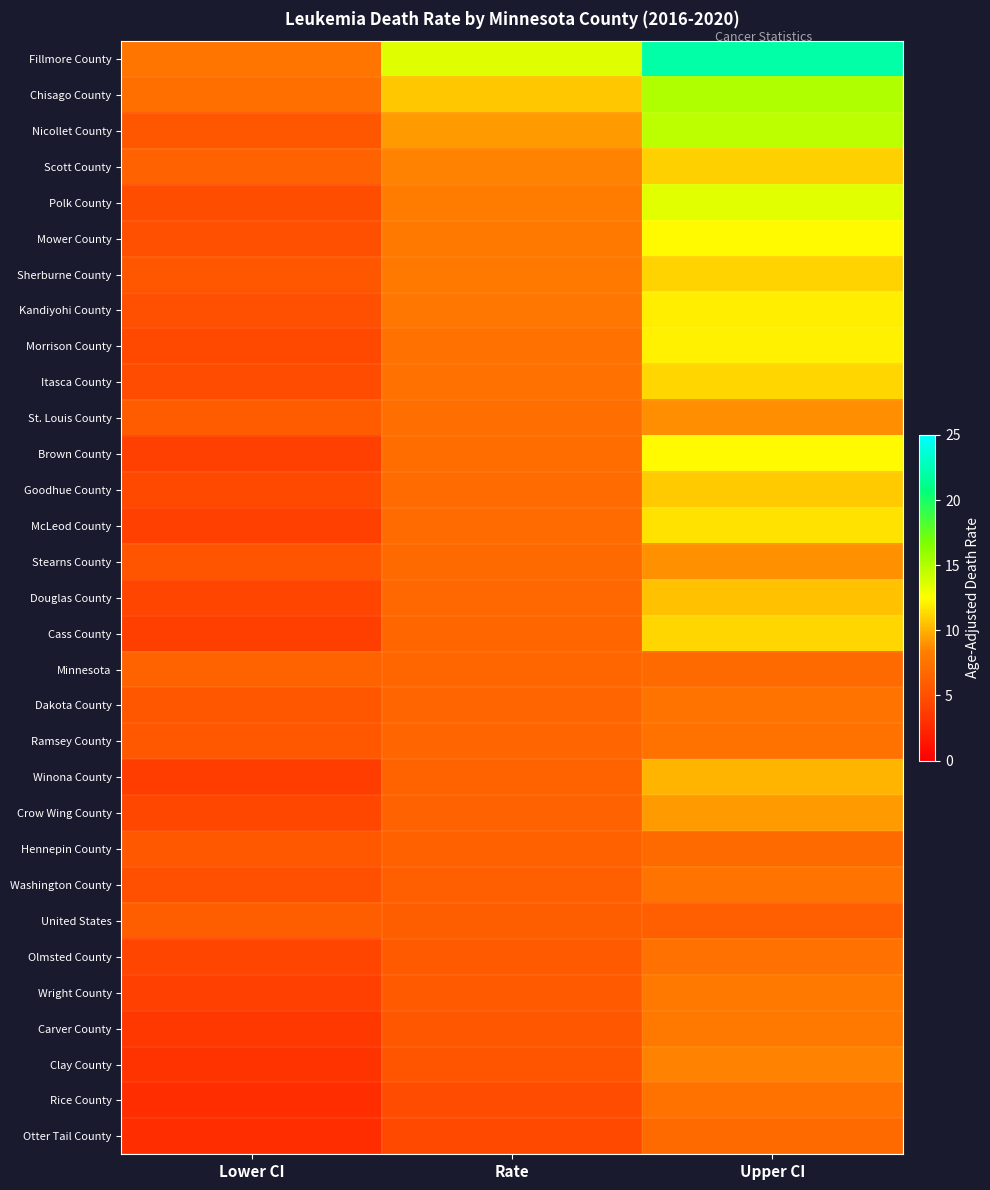

Rank the series by their maximum value, from lowest to highest.

United States, Minnesota, Hennepin County, Otter Tail County, Olmsted County, Ramsey County, Rice County, Dakota County, Washington County, Wright County, Carver County, Clay County, St. Louis County, Stearns County, Crow Wing County, Winona County, Douglas County, Goodhue County, Scott County, Sherburne County, Itasca County, Cass County, McLeod County, Kandiyohi County, Morrison County, Mower County, Brown County, Polk County, Nicollet County, Chisago County, Fillmore County